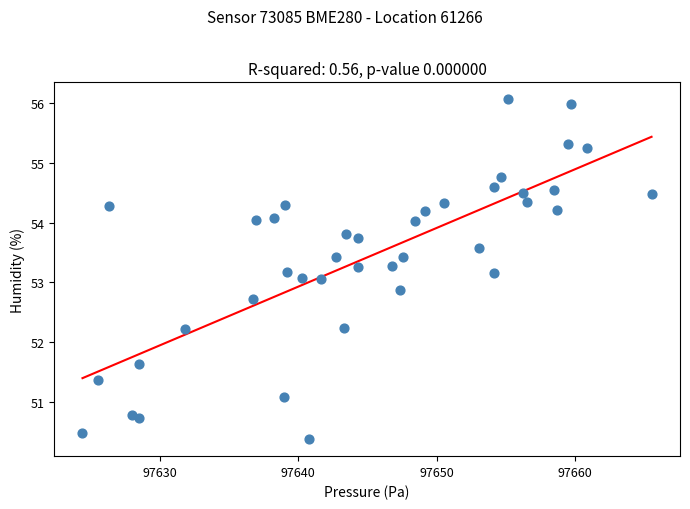

What is the range of X values (max minus min)?

41.1